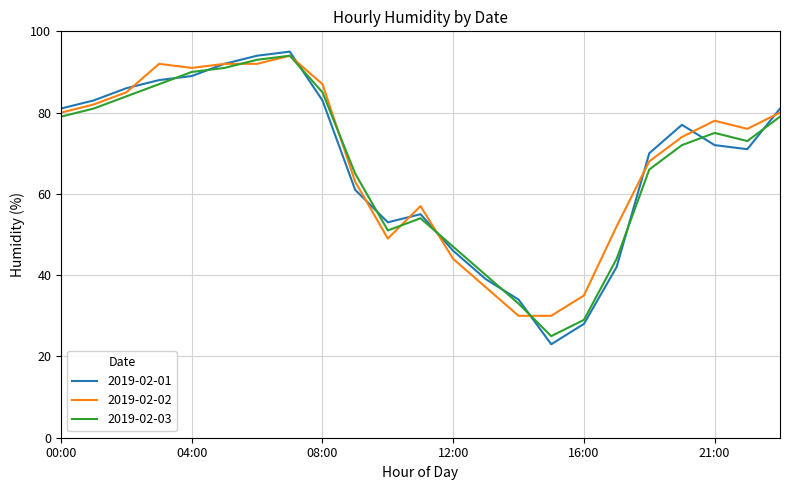

How many lines are shown in the chart?

3